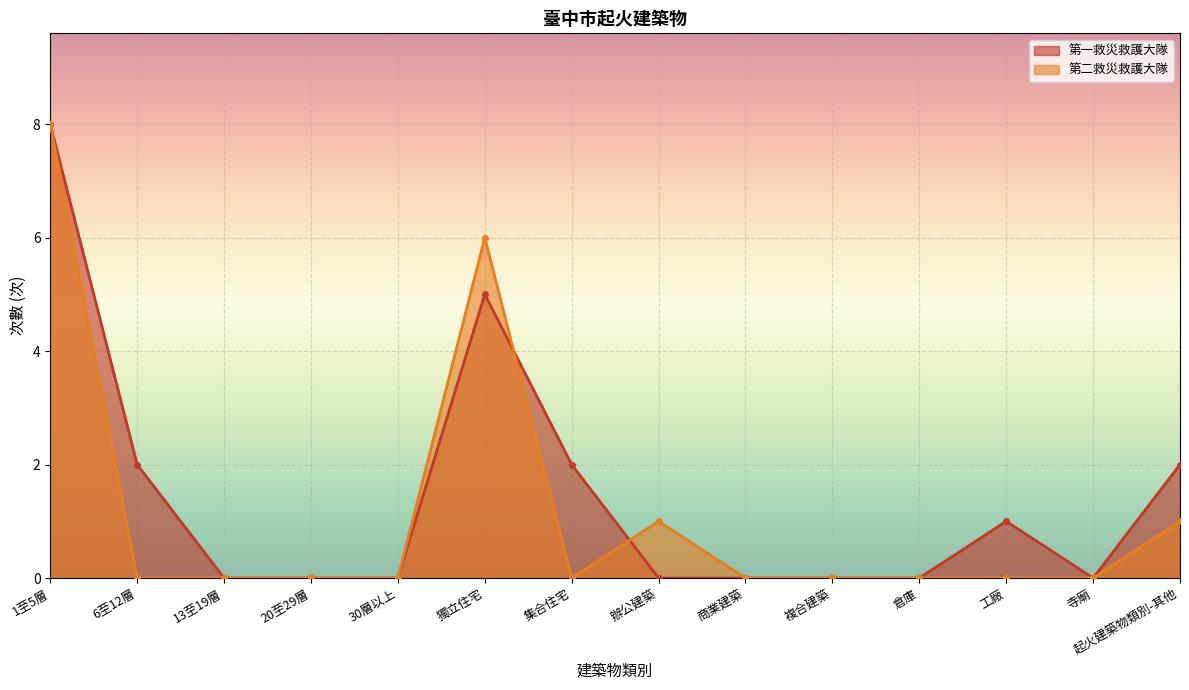

Reading right to left, transcribe all the data shown in this chart.

第一救災救護大隊: 2	0	1	0	0	0	0	2	5	0	0	0	2	8
第二救災救護大隊: 1	0	0	0	0	0	1	0	6	0	0	0	0	8